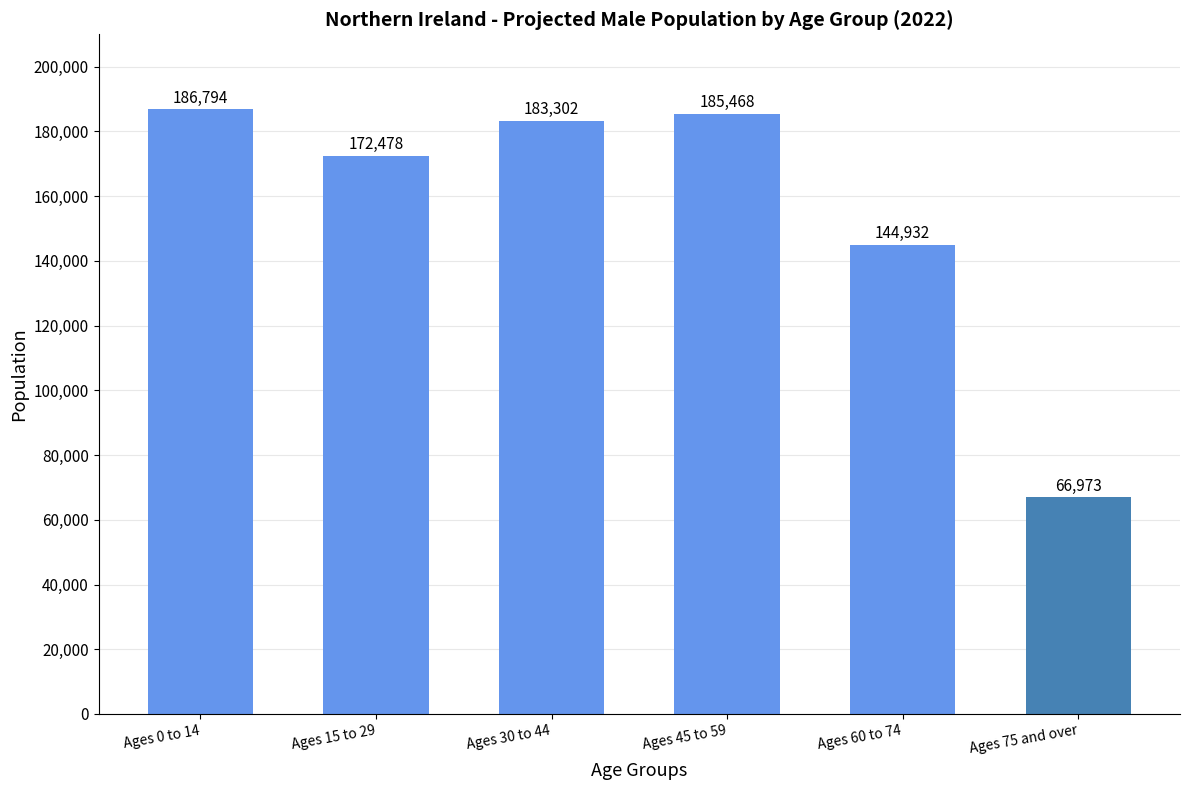

What is the label of the 3rd bar from the left?

Ages 30 to 44